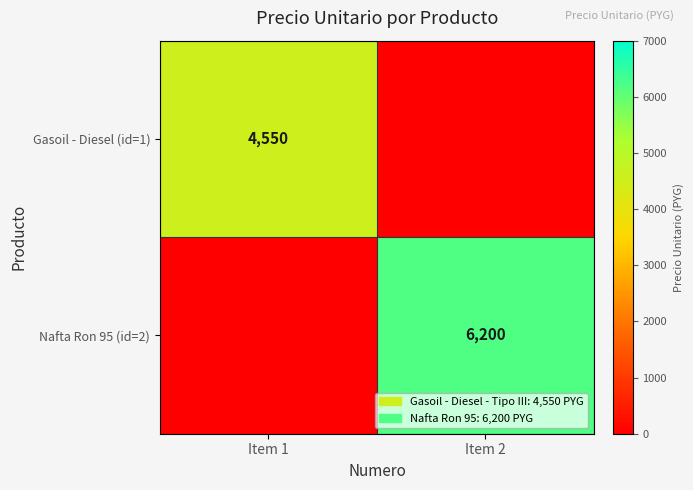

True or false: Gasoil - Diesel (id=1) has a value of 1259 at Item 1.

False